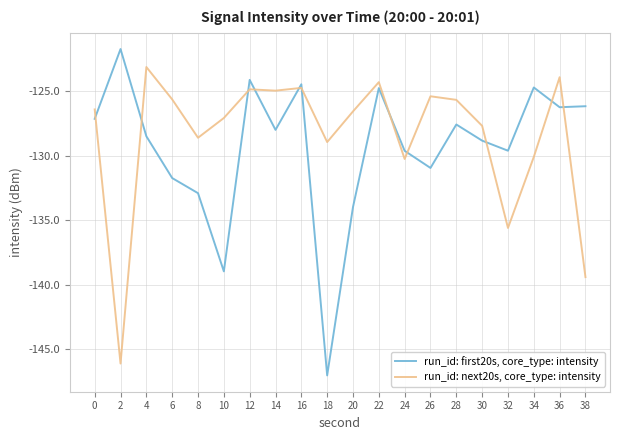

At which category does the chart reach its minimum across all series?

18